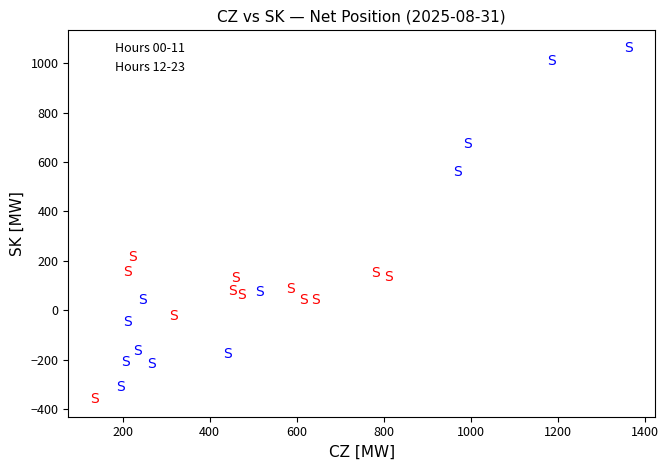

Which series contains the highest Y value?

Hours 12-23